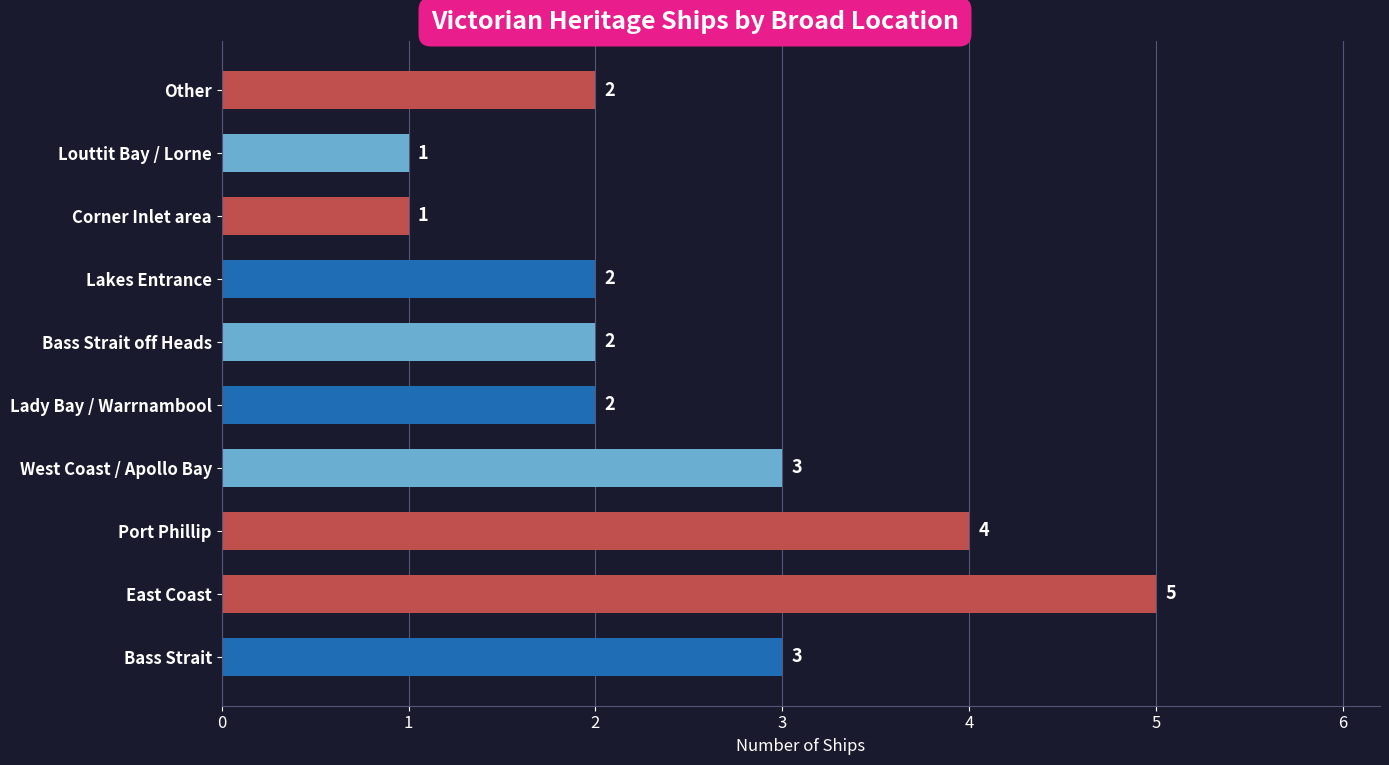

What is the difference between the maximum and second lowest values?

4